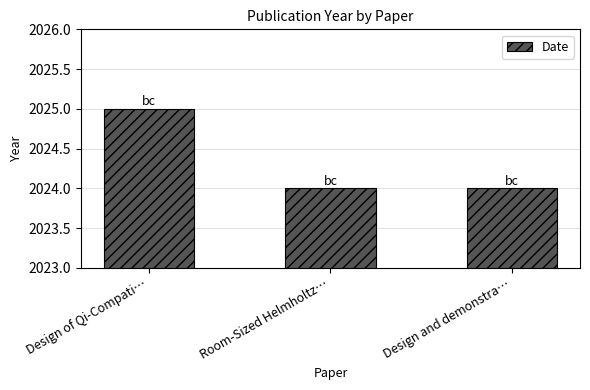

Does the chart contain stacked bars?

No